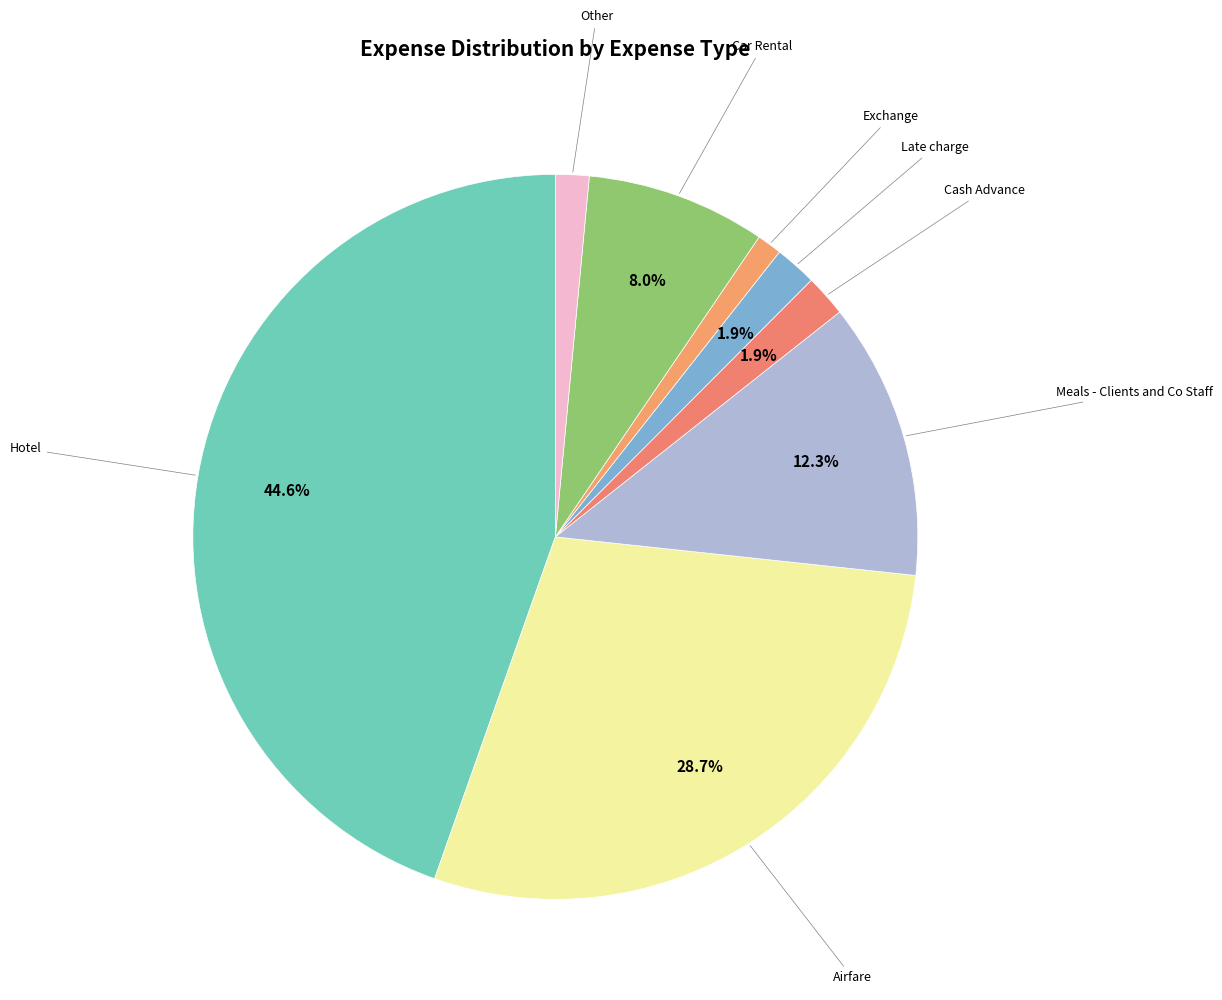

How many segments does this pie chart have?

8